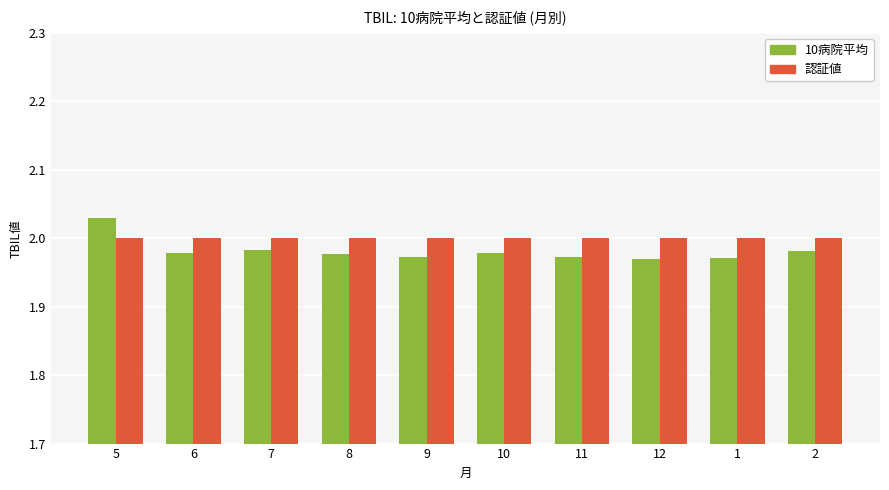

What is the sum of the 10病院平均 values at 6 and 7?

4.0